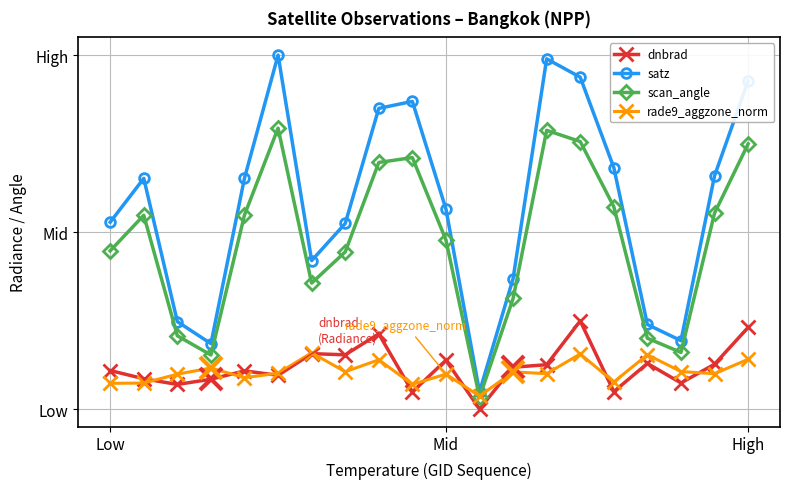

What are all the series names shown in the legend?

dnbrad, satz, scan_angle, rade9_aggzone_norm